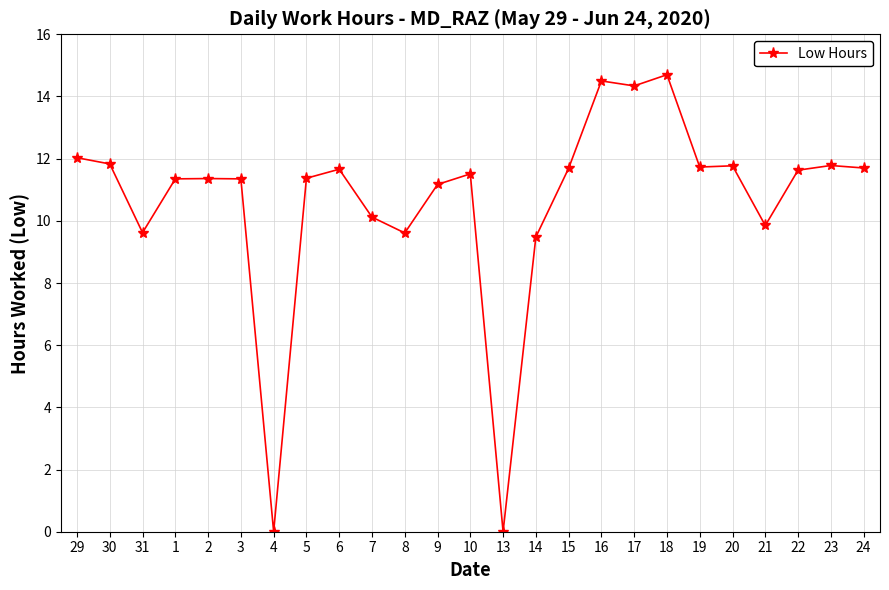

What is the sum of the values at 17 and 9?

25.5